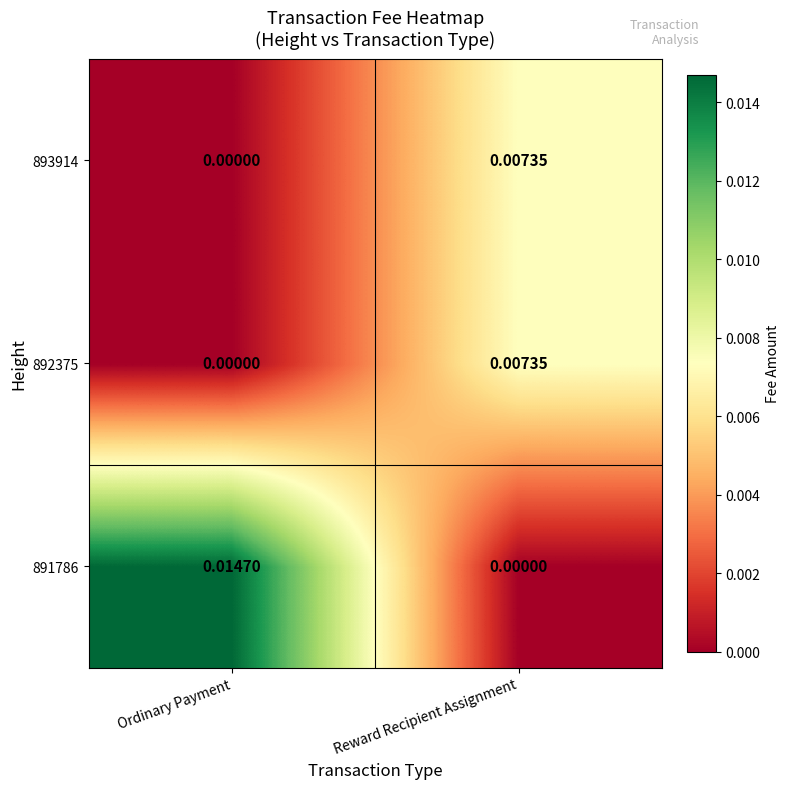

Is the value of 891786 at Ordinary Payment greater than the value of 892375 at Reward Recipient Assignment?

Yes